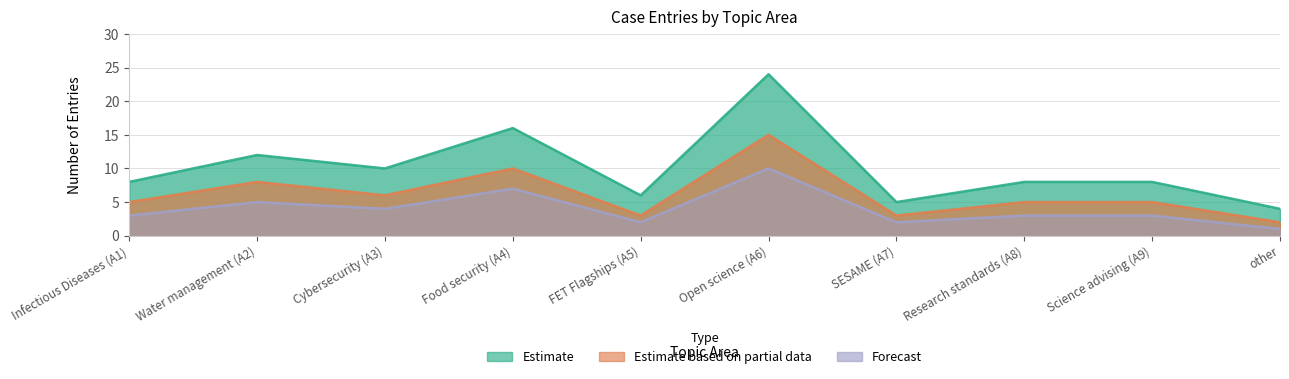

Does the chart display data point markers on the line(s)?

No